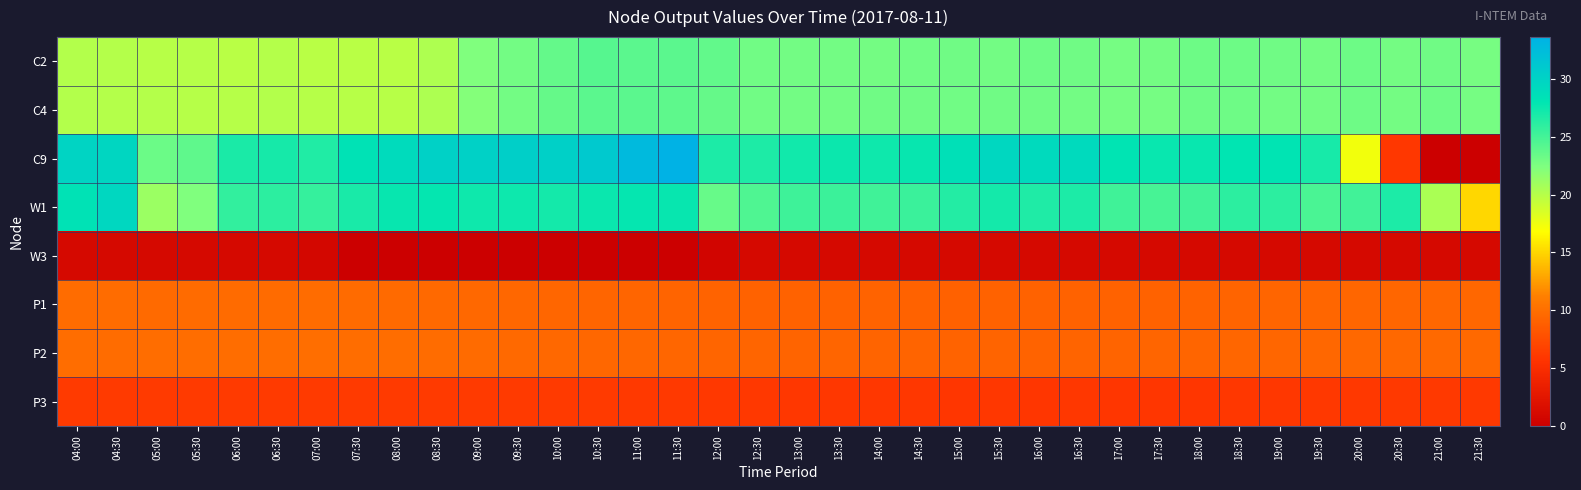

Rank the series by their maximum value, from lowest to highest.

W3, P3, P1, P2, C4, C2, W1, C9